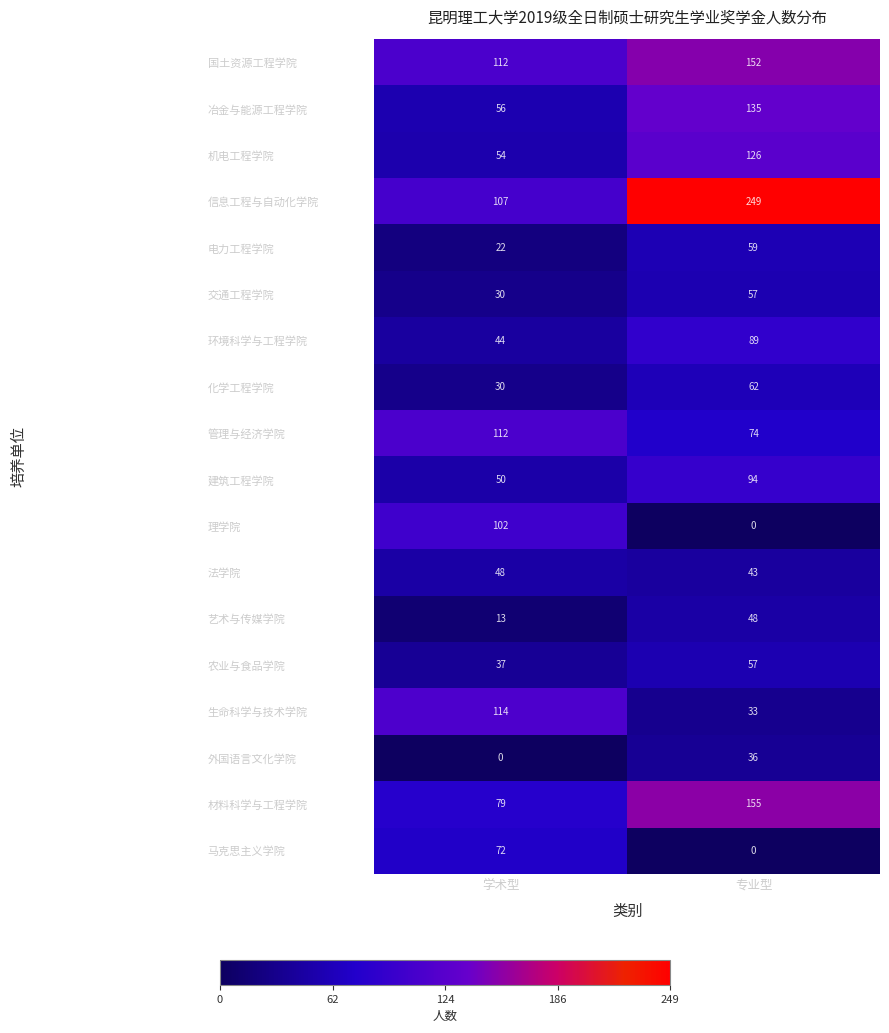

Rank the categories by 管理与经济学院 value from lowest to highest.

专业型, 学术型